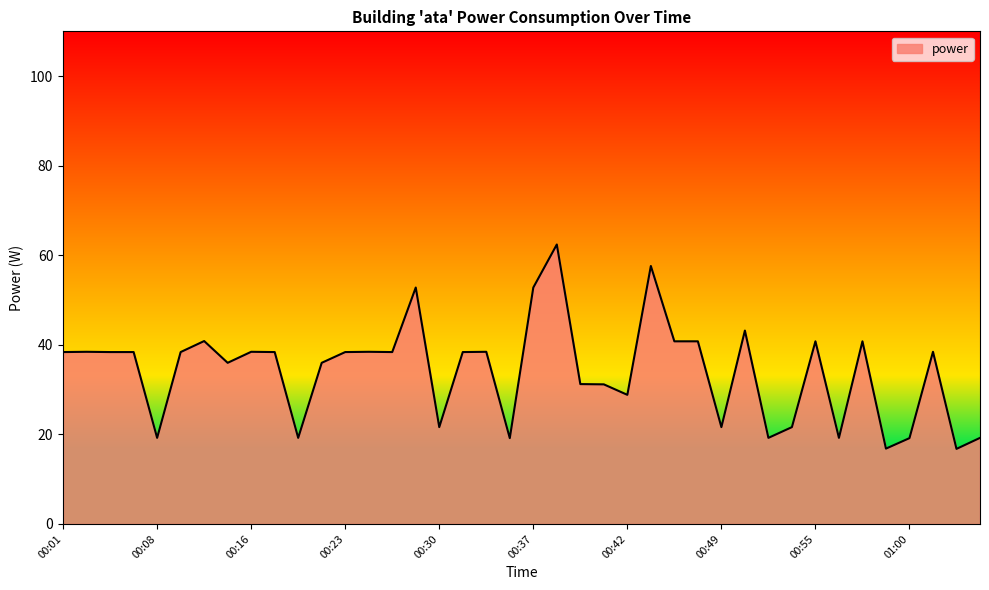

What is the greatest value displayed?

62.4